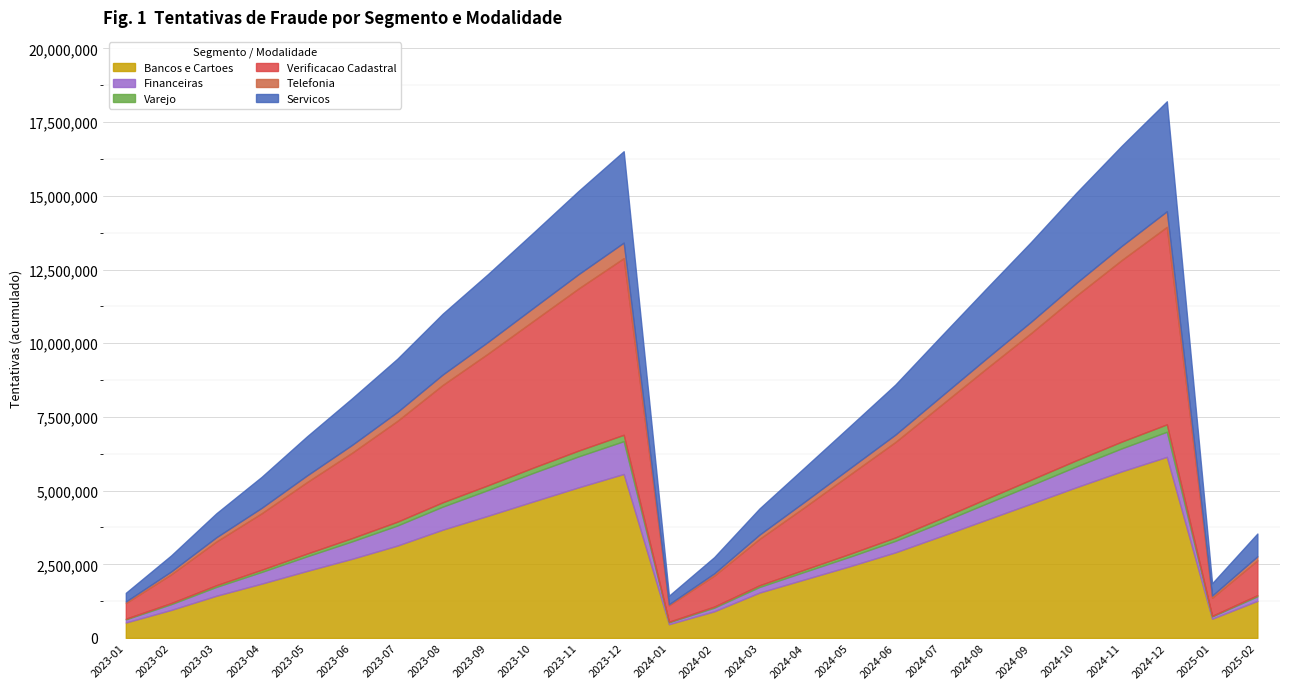

How many data points in Financeiras are less than 494944?

13